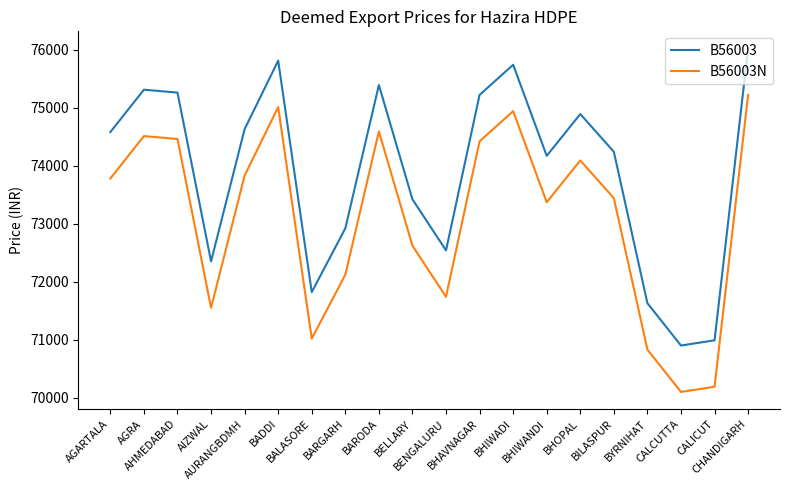

List the series in order of their peak value, lowest first.

B56003N, B56003